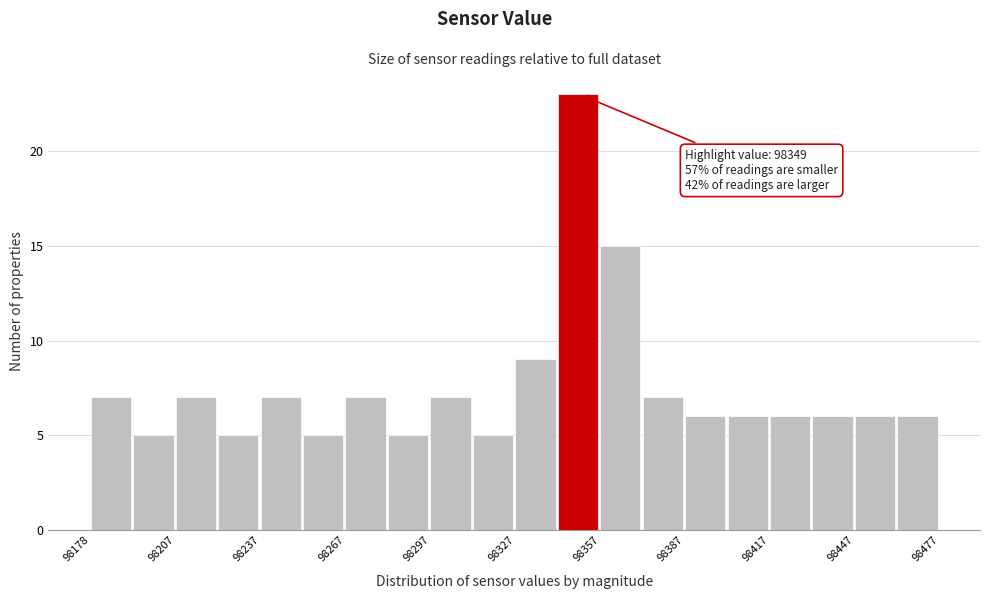

Around what value on the x-axis is the tallest bar? Give the approximate position of its centre, as read against the axis.

98350